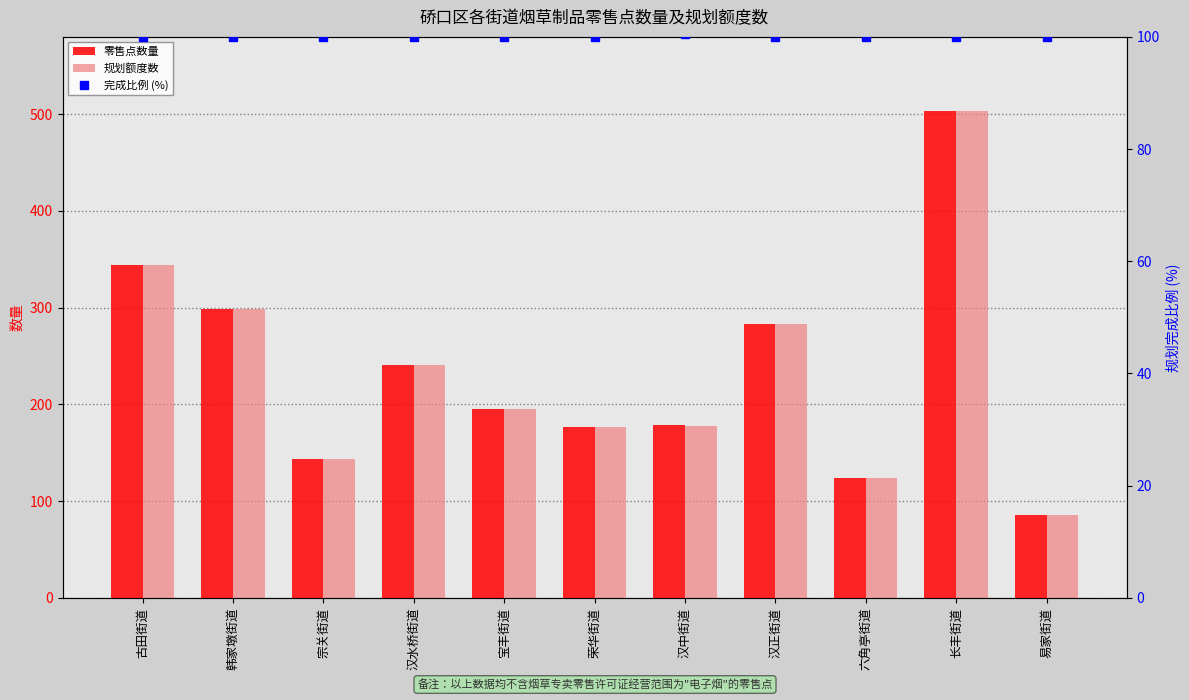

What is the label of the 4th bar from the left?

汉水桥街道